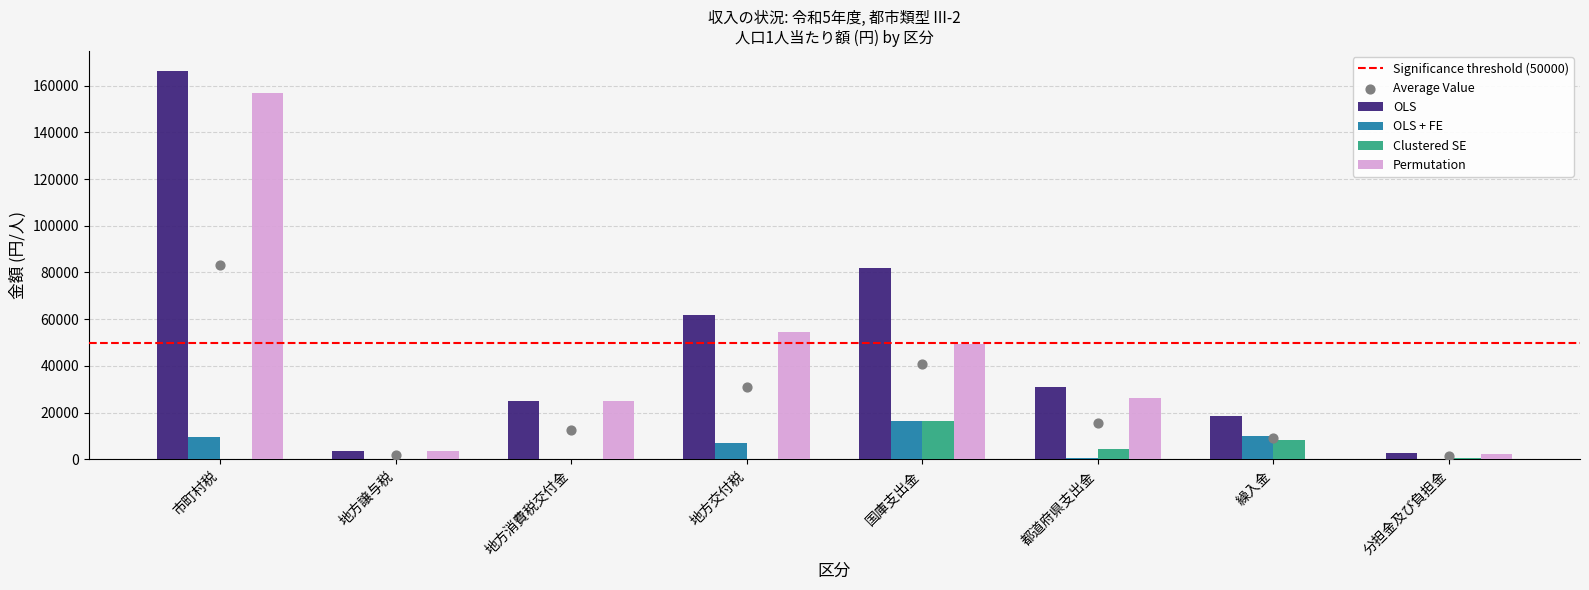

What is the total value across all series at 繰入金?

36708